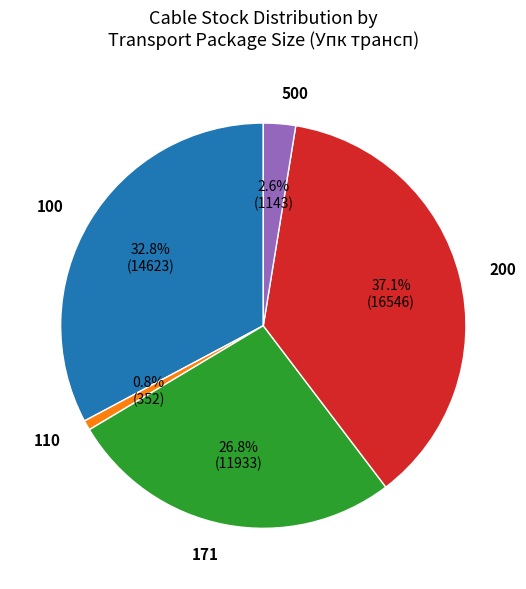

What is the smallest slice in the pie chart?

110